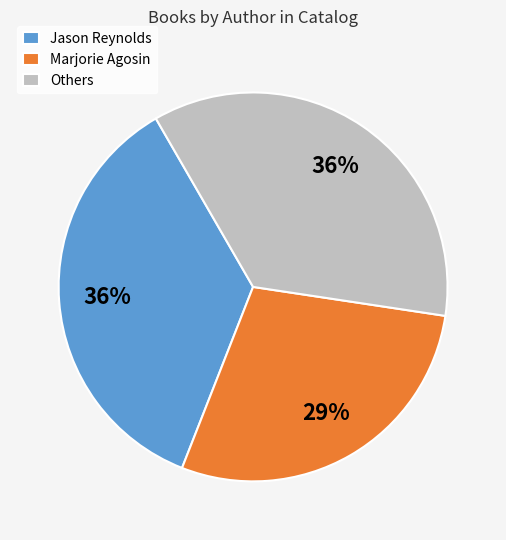

Which slice is the smallest?

Marjorie Agosin